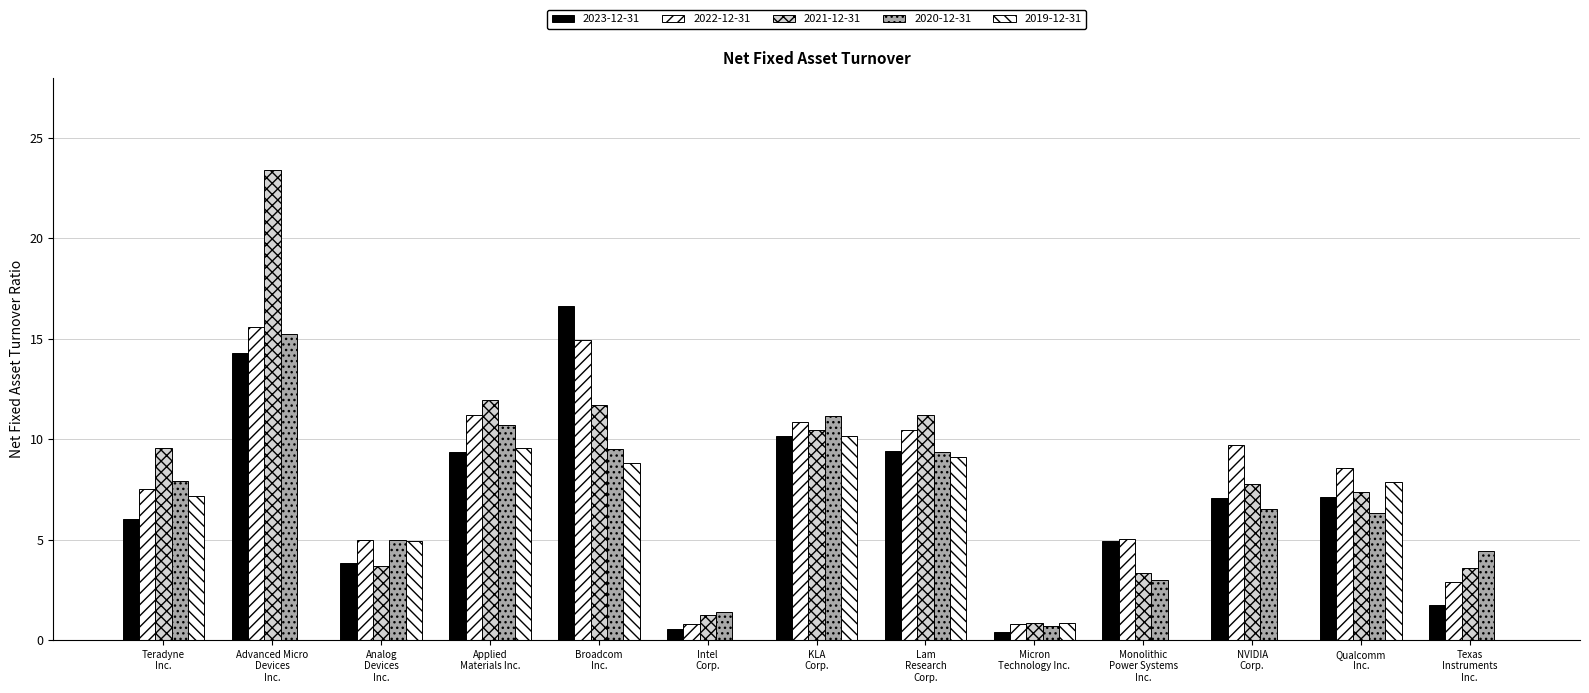

Which series has the widest spread of values?

2021-12-31